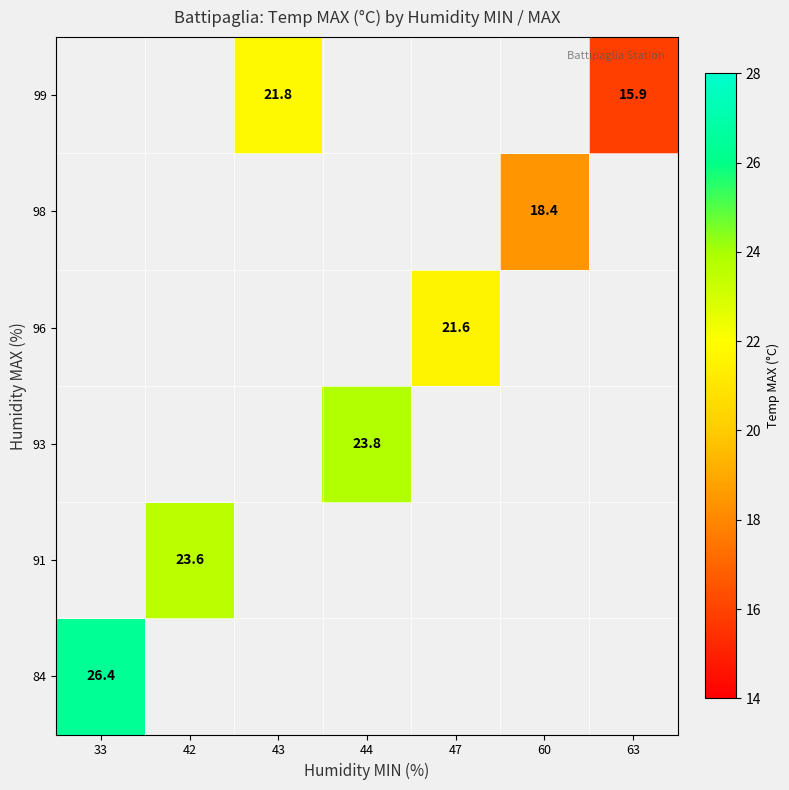

The 93 series shows 23.8 at 44. True or false?

True